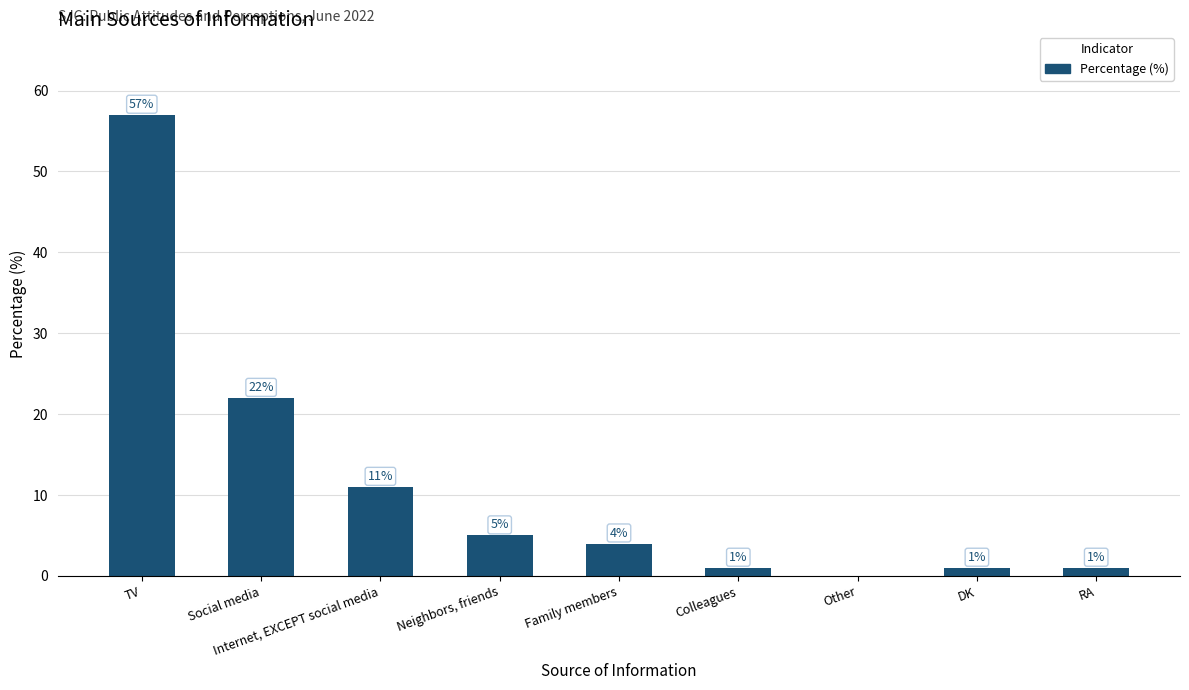

What is the sum of all values?

102